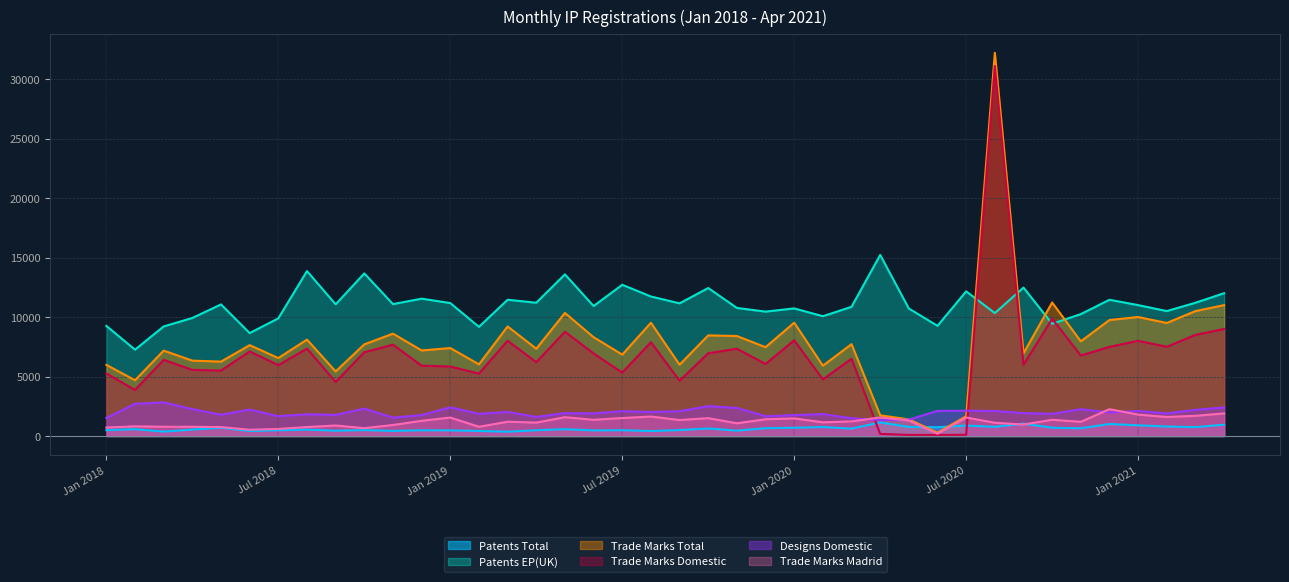

At which category is the sum across all series the highest?

Aug 2020